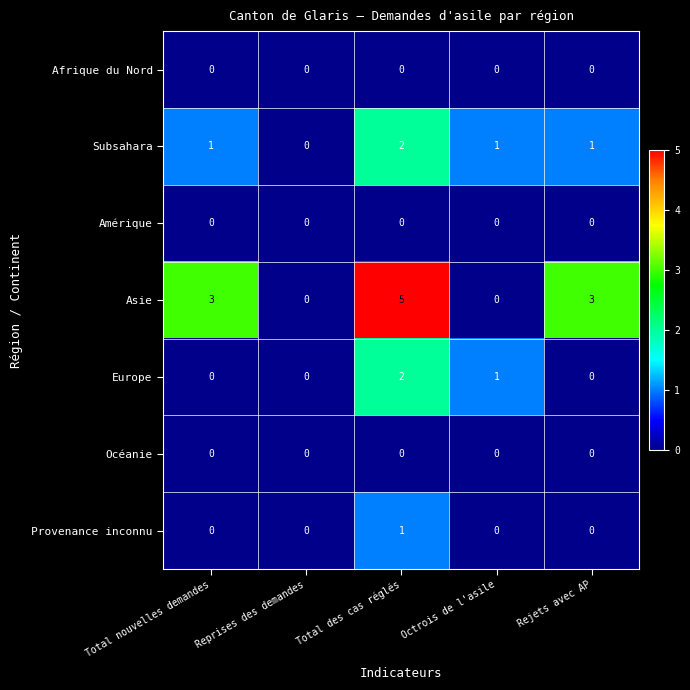

What is the highest value of the Asie series?

5